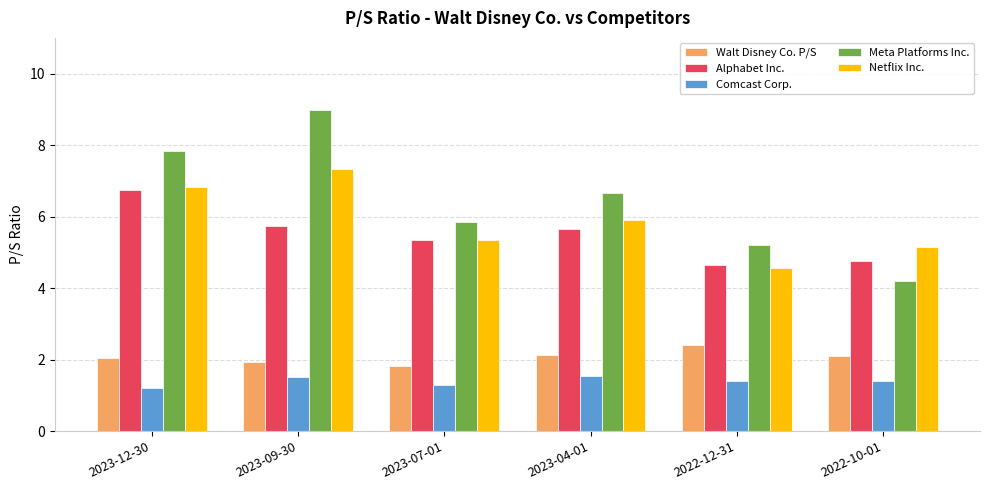

Which series has the widest spread of values?

Meta Platforms Inc.